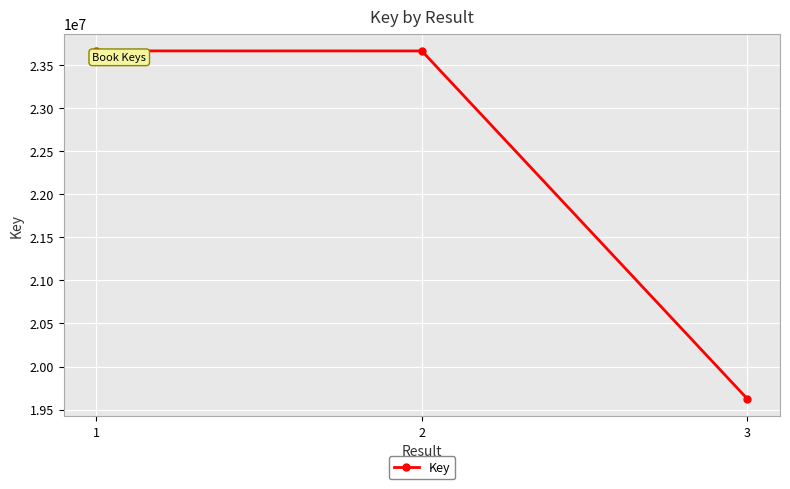

The value at 1 is 8301772. True or false?

False